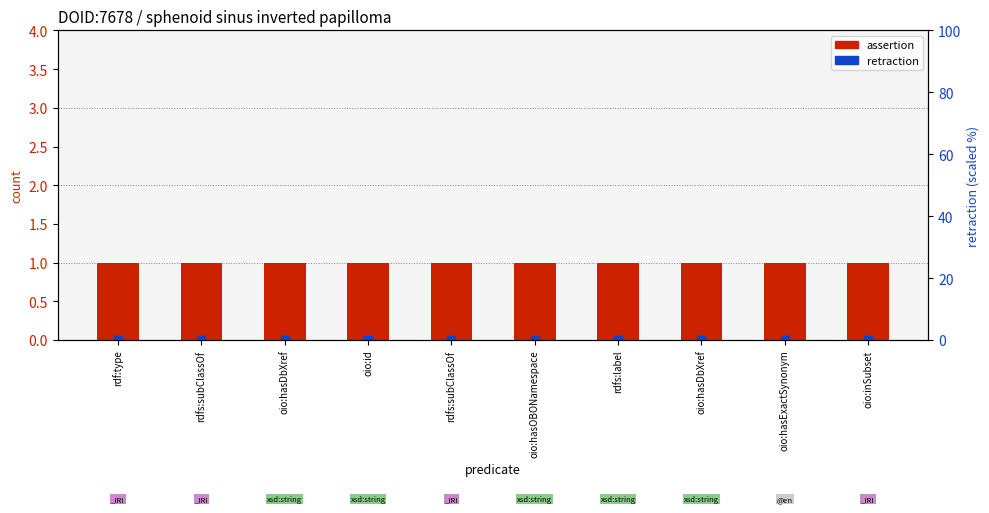

Which series has the largest total across all categories?

assertion